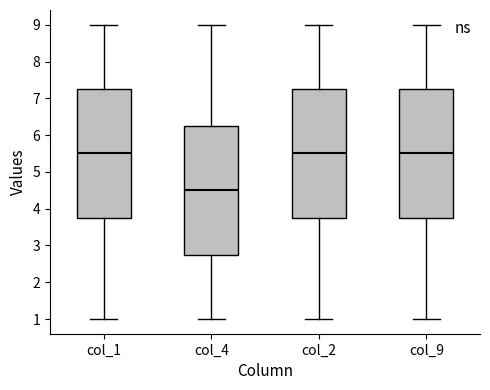

Reading left to right, transcribe this box plot: for each box, give where its median line is, the range the box spans, and where its two whiskers end, as read against the y-axis. The values are not printed on the chart, so give them approximately, as read against the axis.

col_1: median 5.5, box 3.8 to 7.3, whiskers 1.0 to 9.0
col_4: median 4.5, box 2.8 to 6.3, whiskers 1.0 to 9.0
col_2: median 5.5, box 3.8 to 7.3, whiskers 1.0 to 9.0
col_9: median 5.5, box 3.8 to 7.3, whiskers 1.0 to 9.0